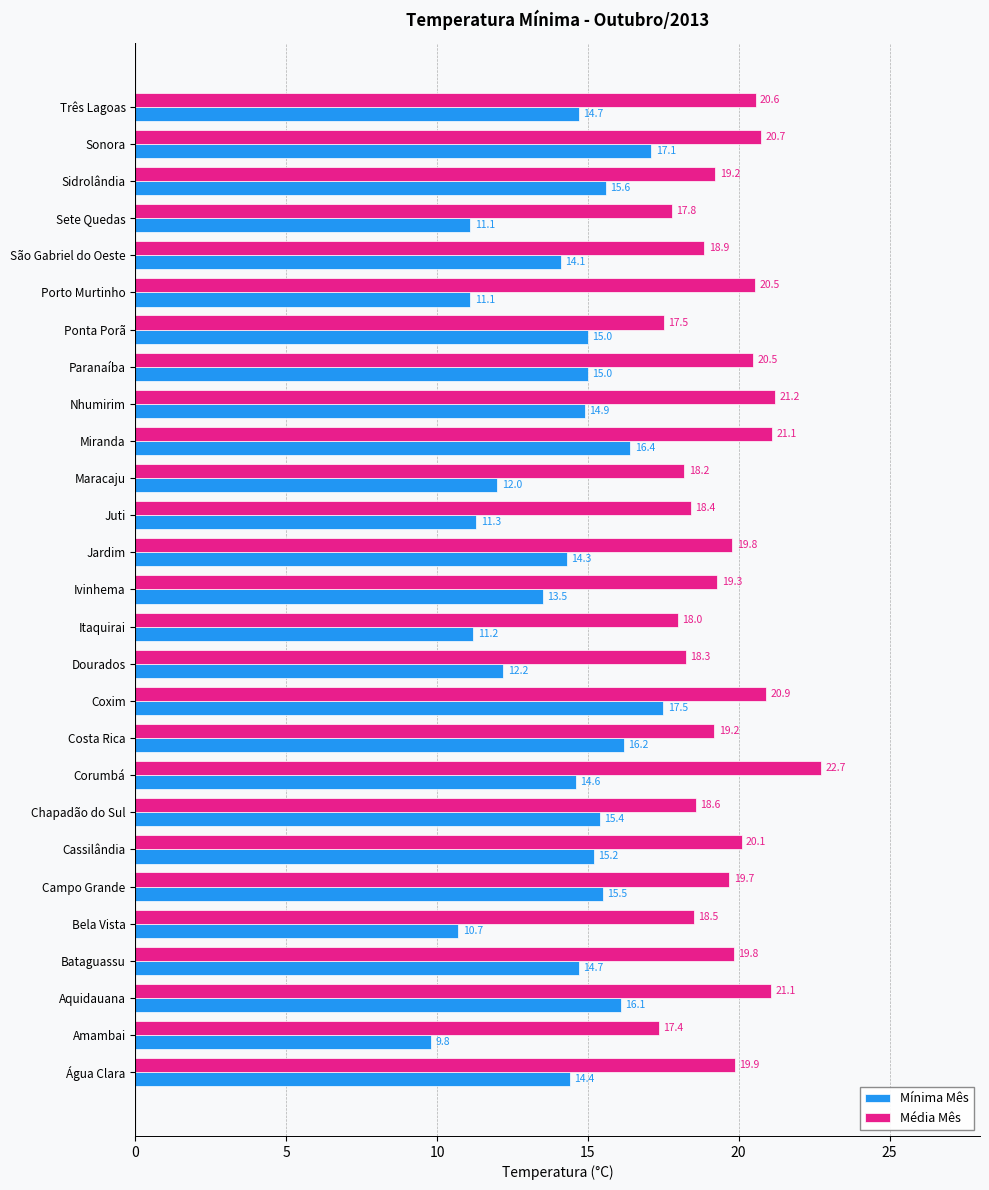

How many values in the Mínima Mês series are below 14?

9